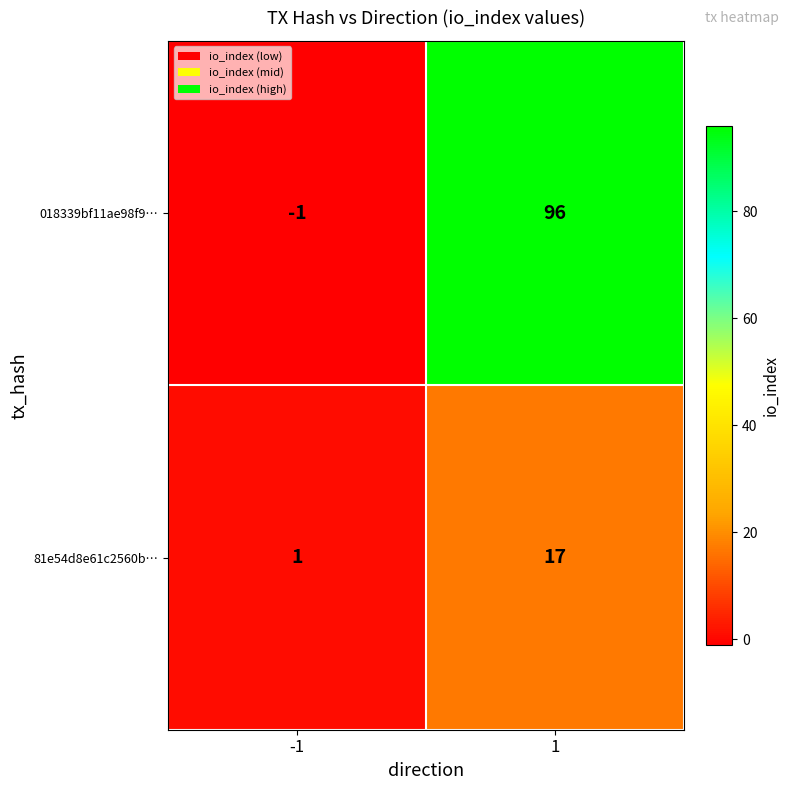

Which series has the largest total across all categories?

018339bf11ae98f9…